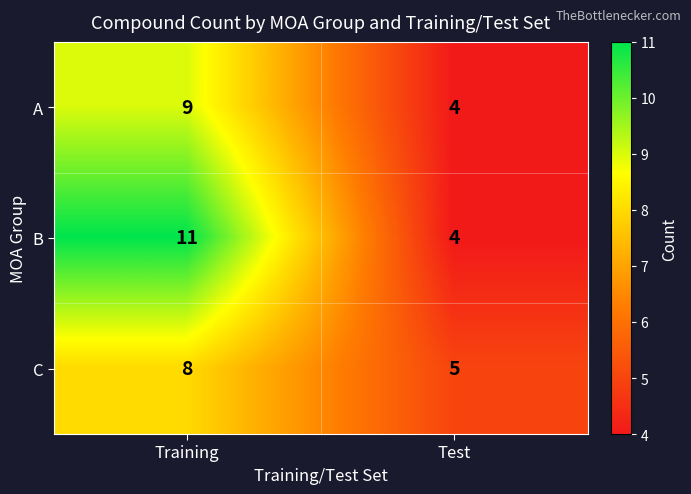

True or false: A has a value of 7 at Test.

False